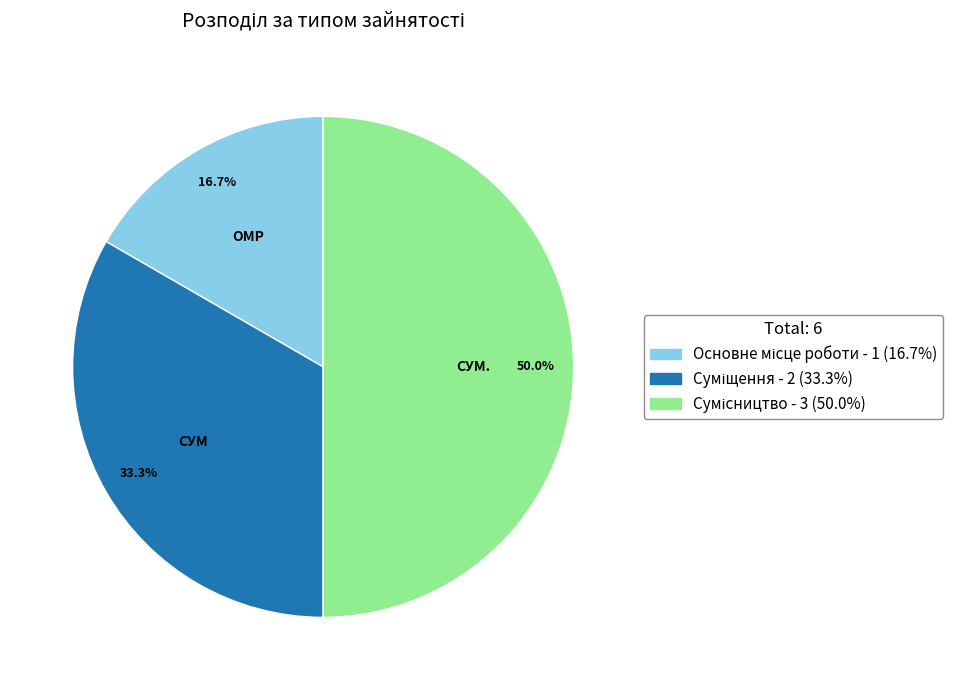

Rank the categories by value from lowest to highest.

Основне місце роботи, Суміщення, Сумісництво